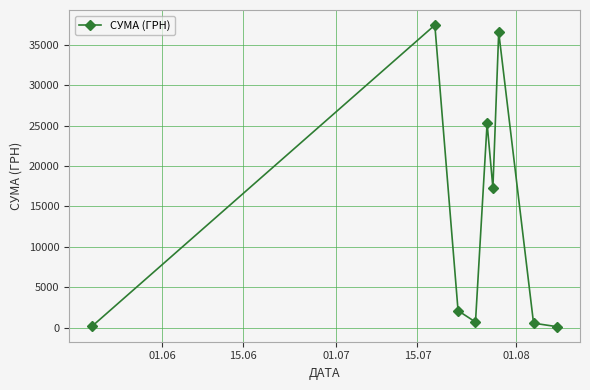

What is the difference between the second highest and minimum values?

36398.0